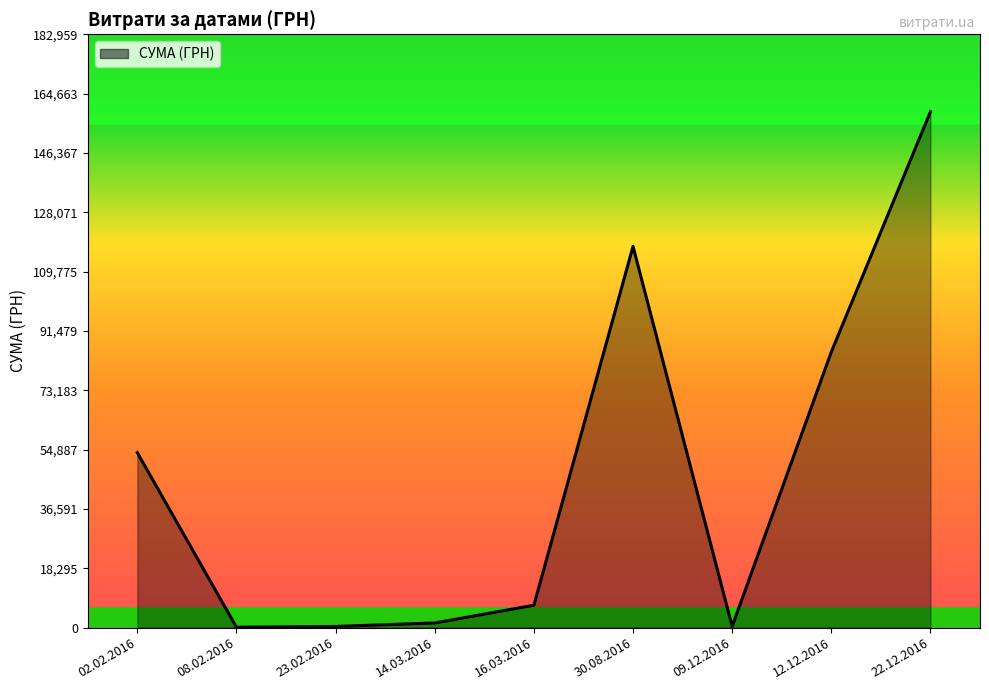

What is the ratio of the value at 08.02.2016 to the value at 09.12.2016?

0.3